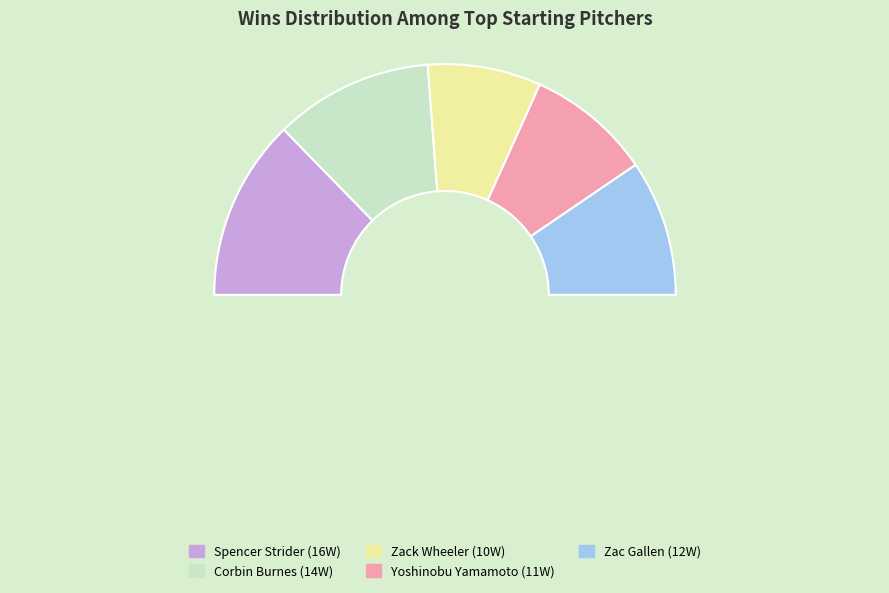

To the nearest percent, what portion does Zac Gallen represent?

19%